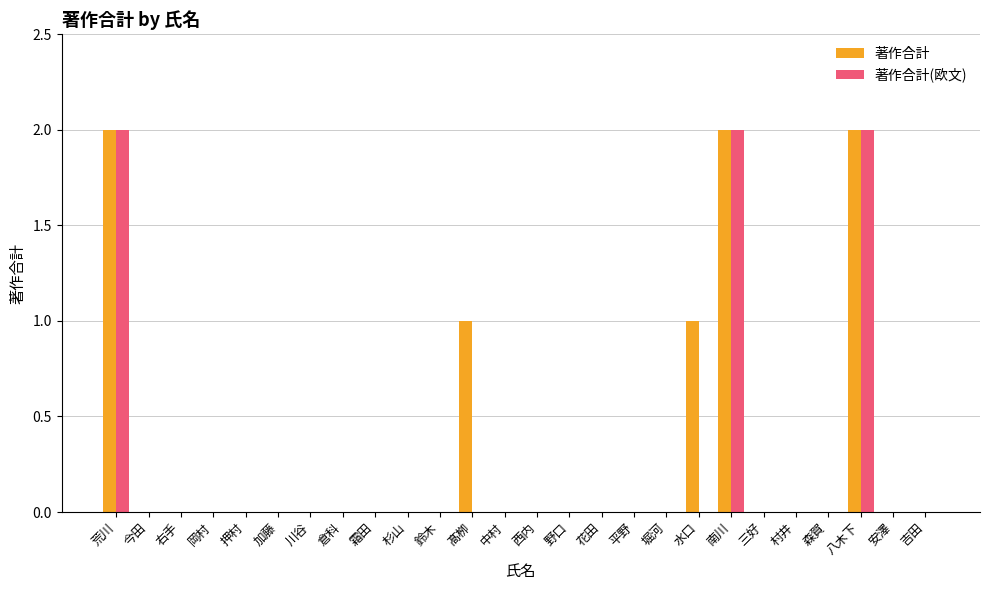

Between 髙栁 and 野口, which series saw the biggest shift?

著作合計